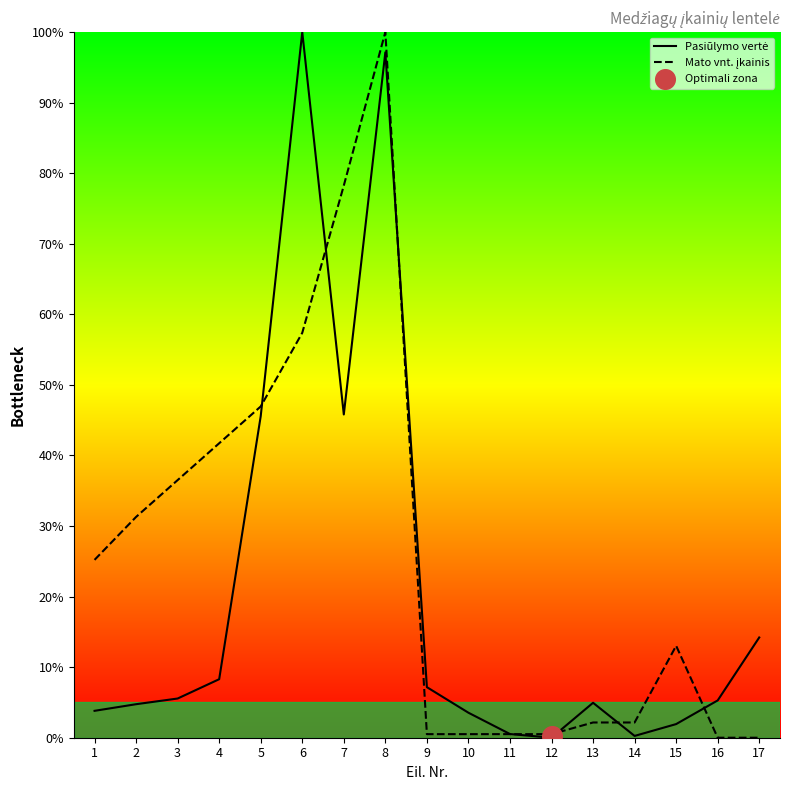

What is the total value across all series at 17?

14.2